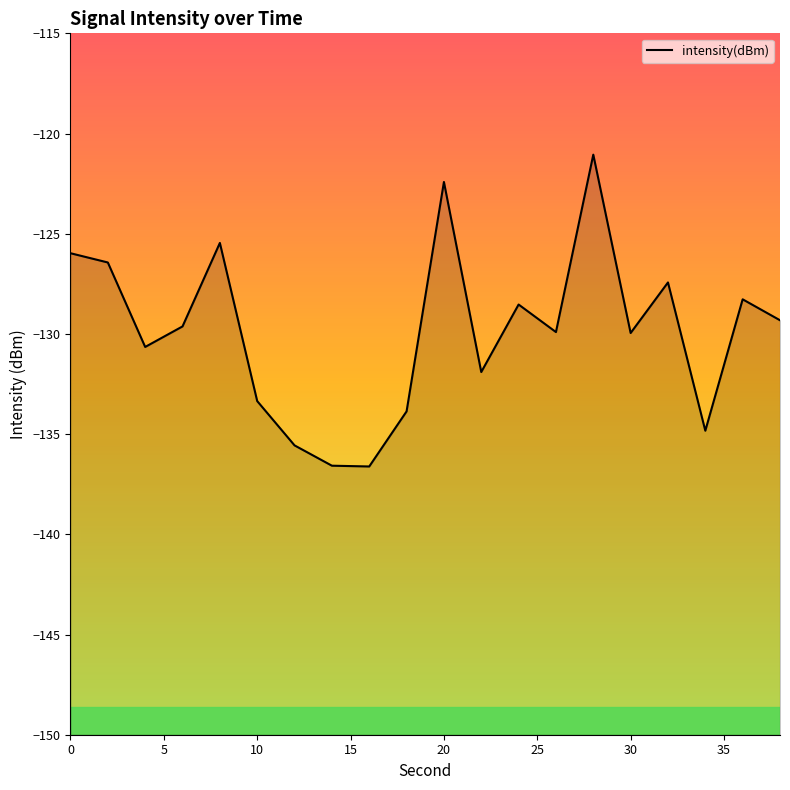

What is the difference between the maximum and minimum values?

15.6